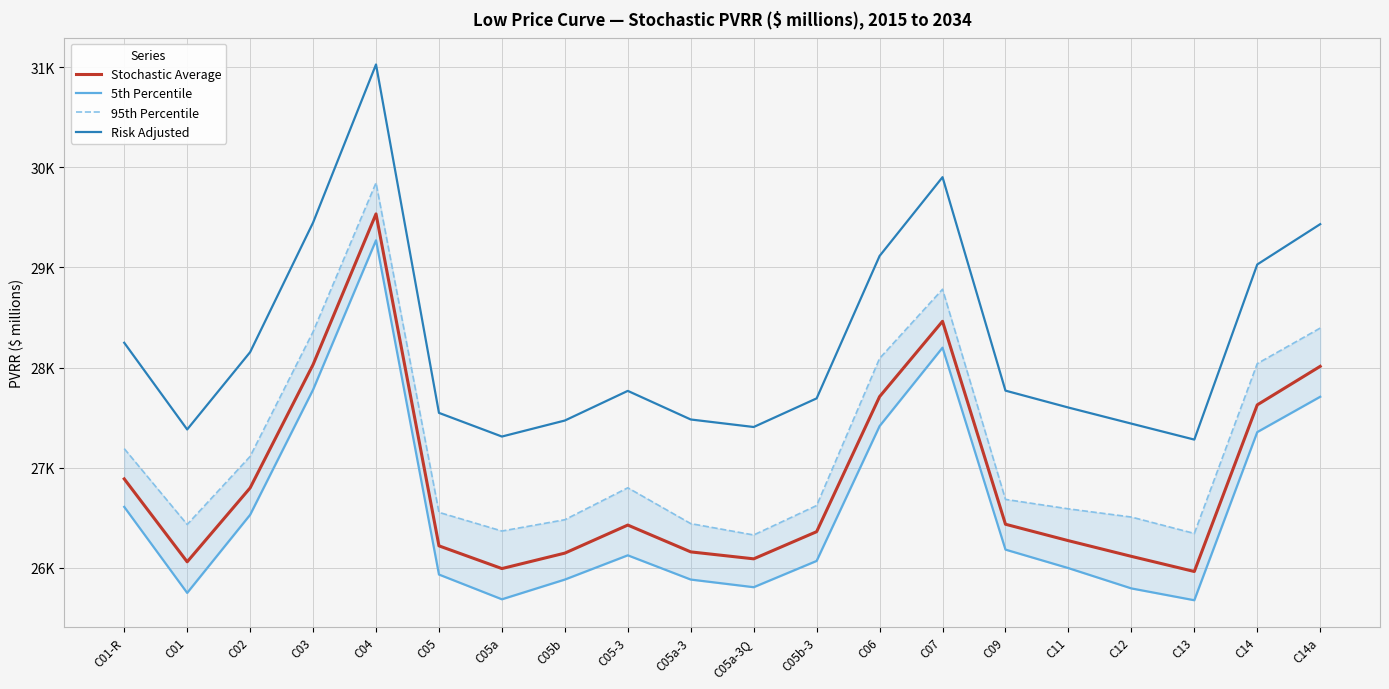

Which category has the highest value across all series?

C04